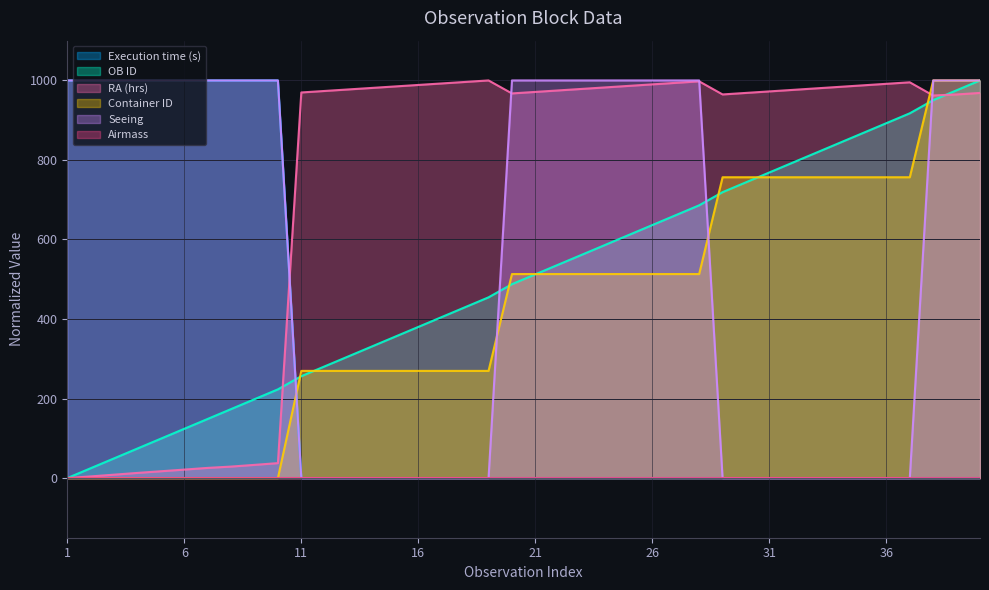

What is the sum of the Seeing values at 1 and 37?

1000.0